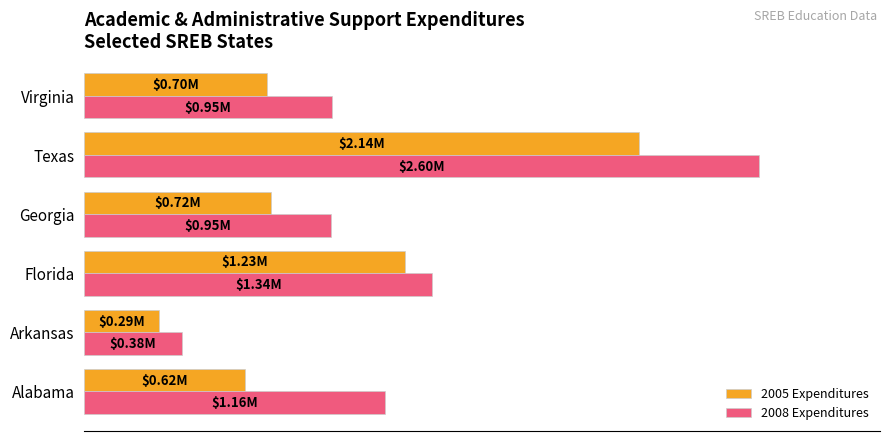

What are all the series names shown in the legend?

2005 Expenditures, 2008 Expenditures